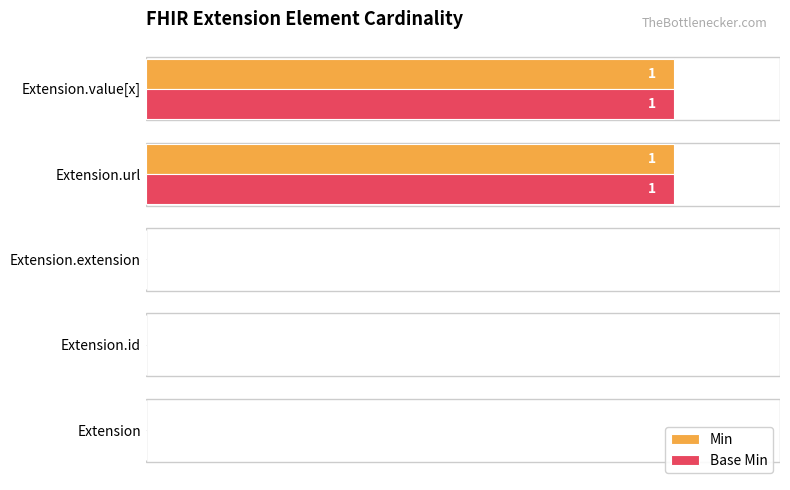

What is the total value across all series at Extension.url?

200